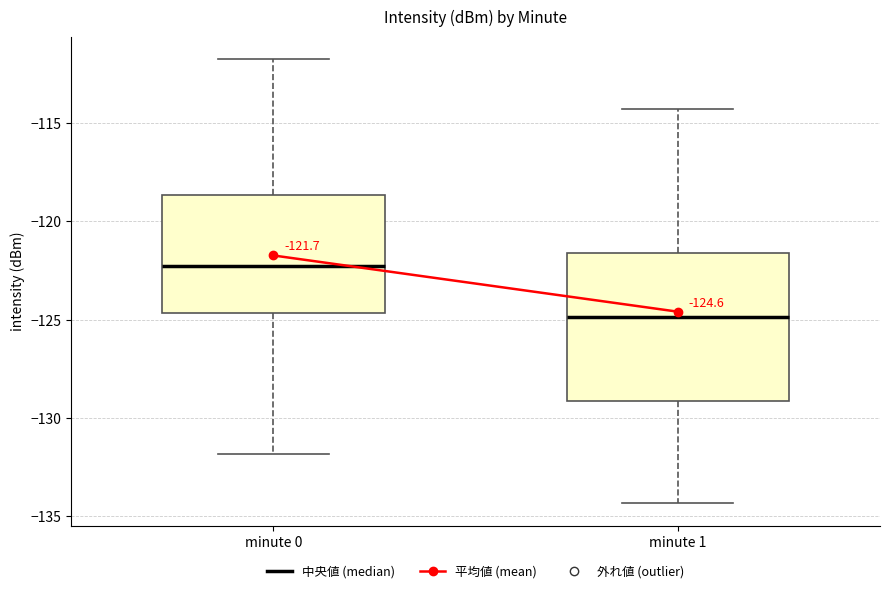

Which box has the highest median line?

minute 0